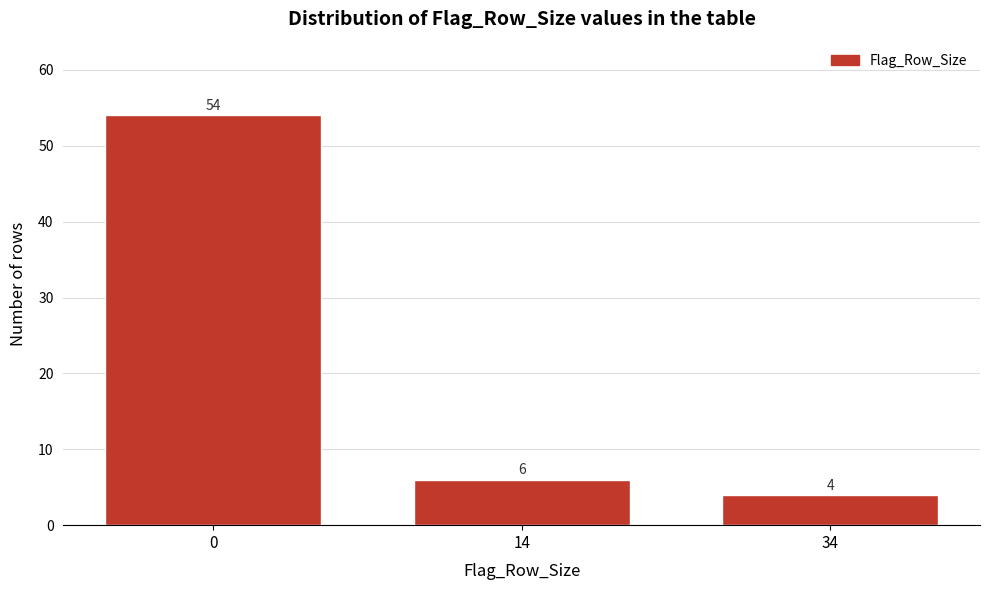

Reading left to right, transcribe all the data shown in this chart.

54	6	4